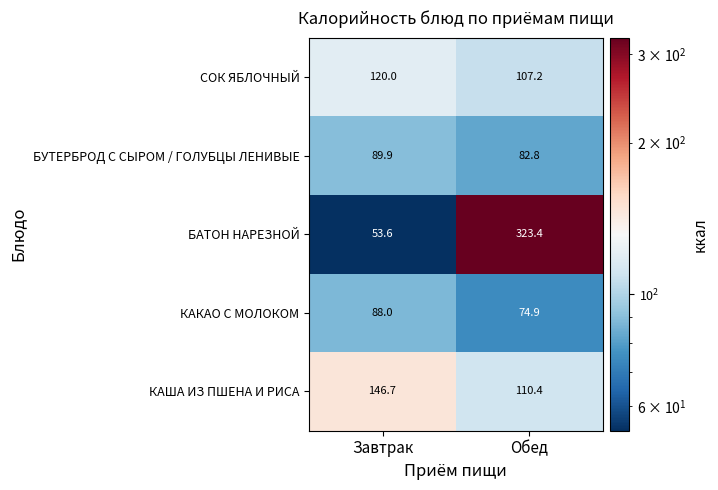

Is the value of БАТОН НАРЕЗНОЙ at Обед greater than the value of БУТЕРБРОД С СЫРОМ / ГОЛУБЦЫ ЛЕНИВЫЕ at Обед?

Yes